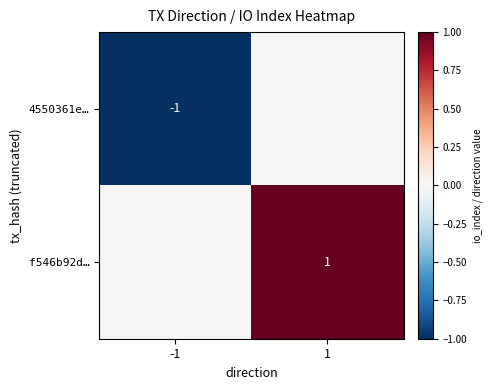

The 4550361e… series shows 0 at -1. True or false?

False